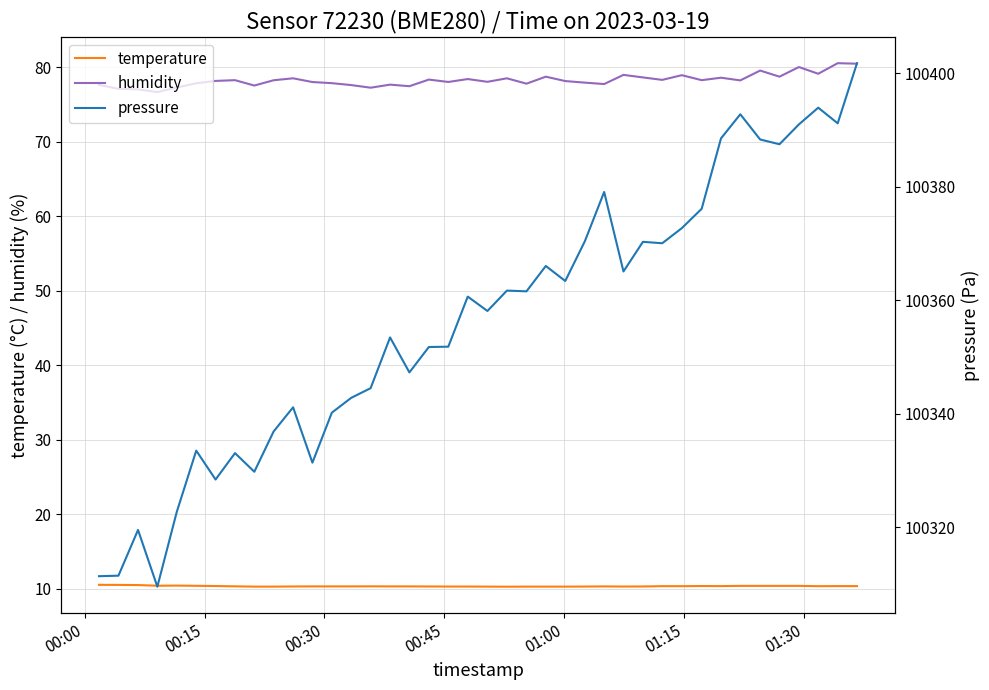

What is the minimum value for humidity?

76.7